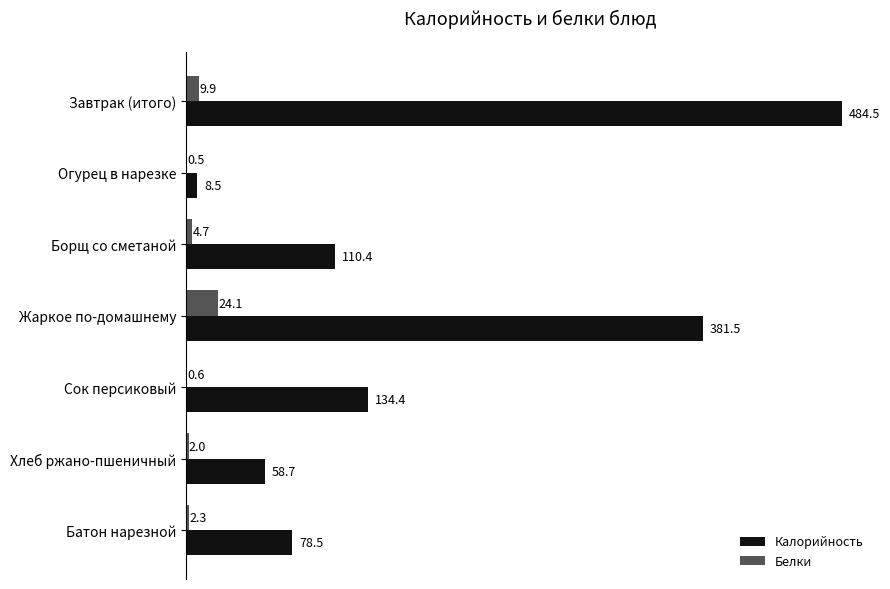

Where is Калорийность nearest to the value 246?

Сок персиковый